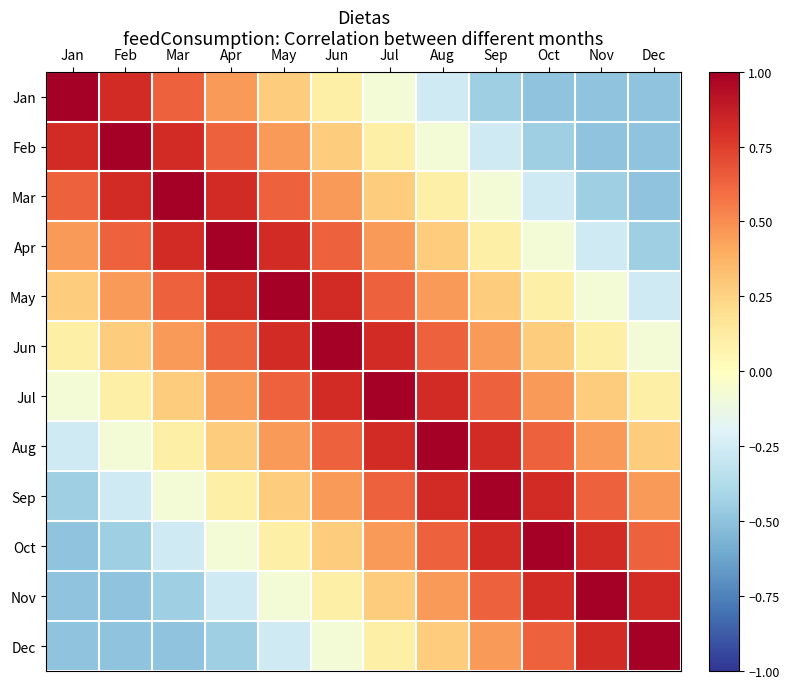

Which series changed the most between Jan and Dec?

Jan